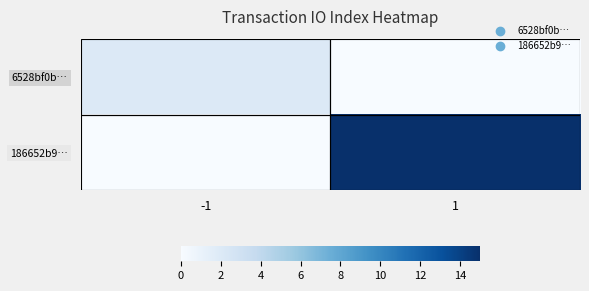

Reading left to right, extract all data points from this chart.

6528bf0b…: -1=2	1=0
186652b9…: -1=0	1=15